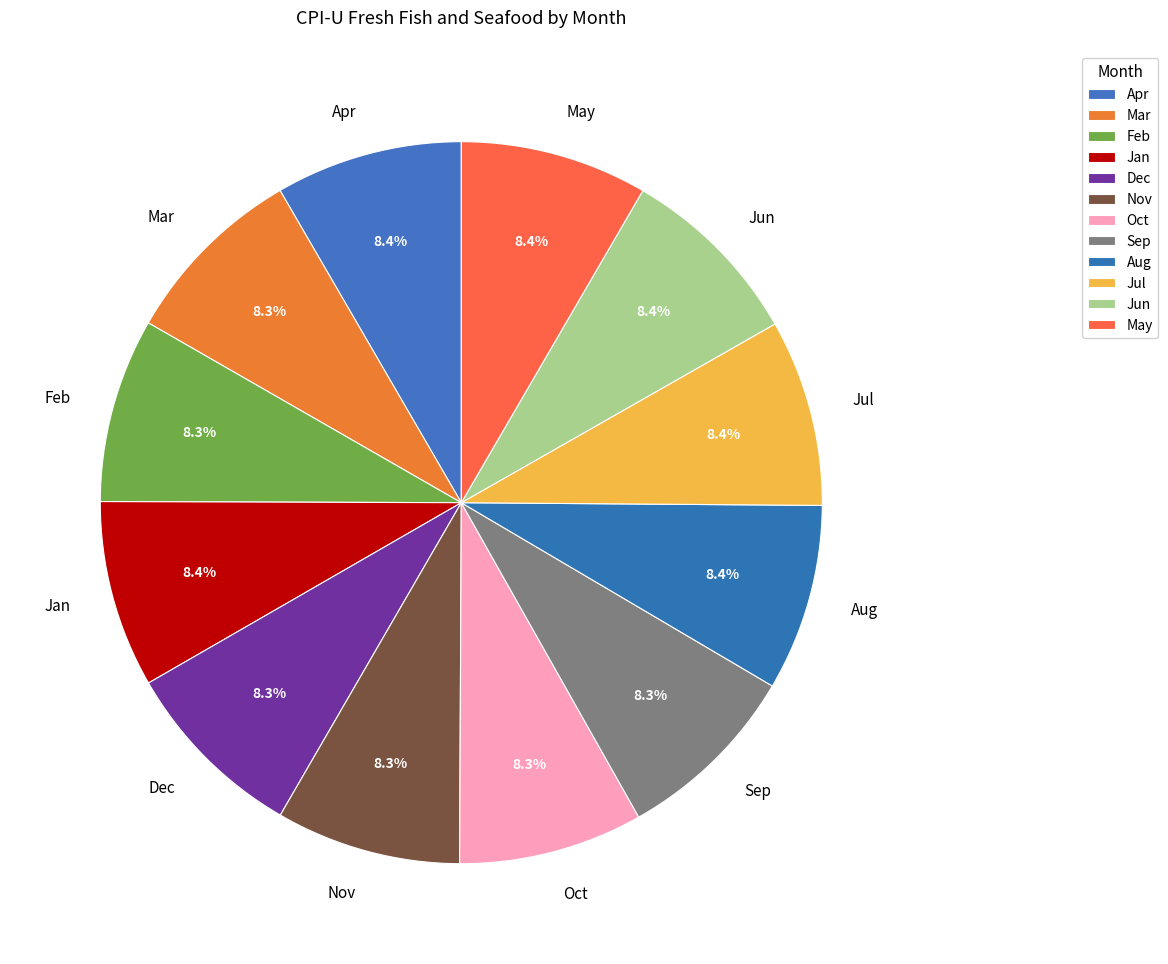

Is Dec the majority of the pie?

No